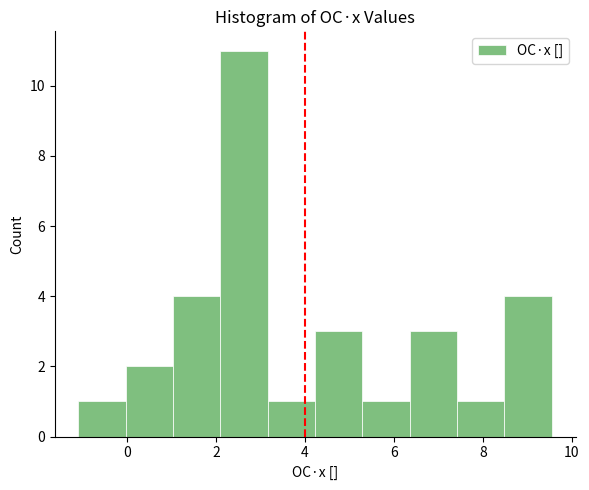

Over which range of the x-axis is the bar tallest?

2.2 to 3.2